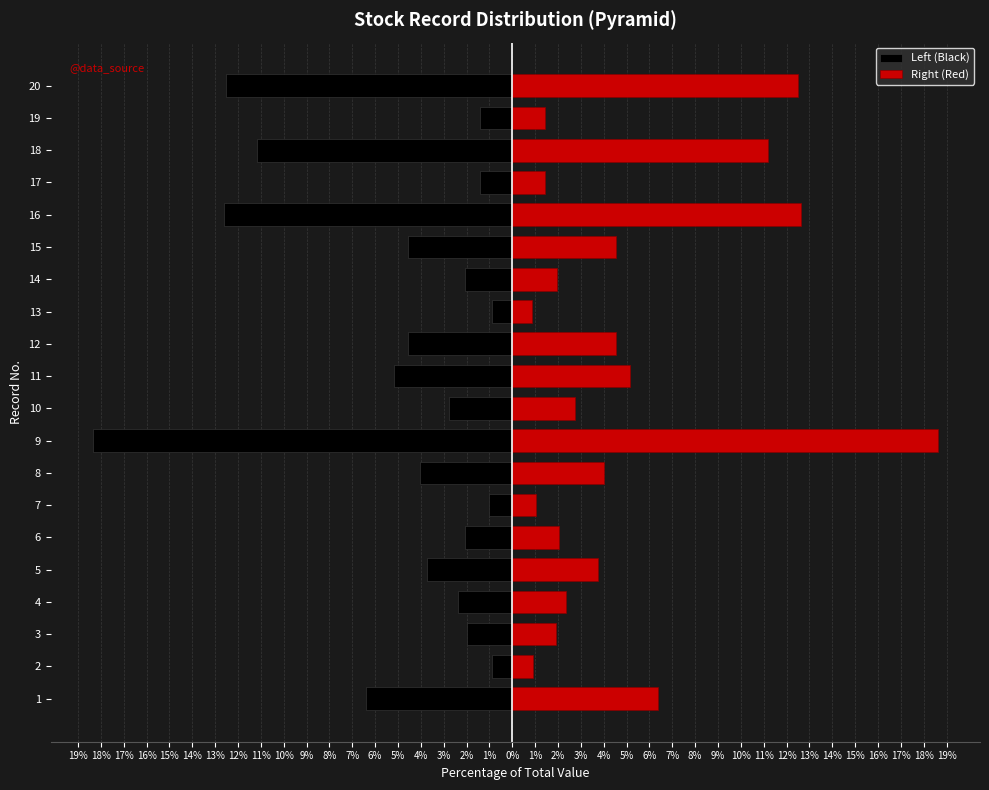

What are all the series names shown in the legend?

Left (Black), Right (Red)